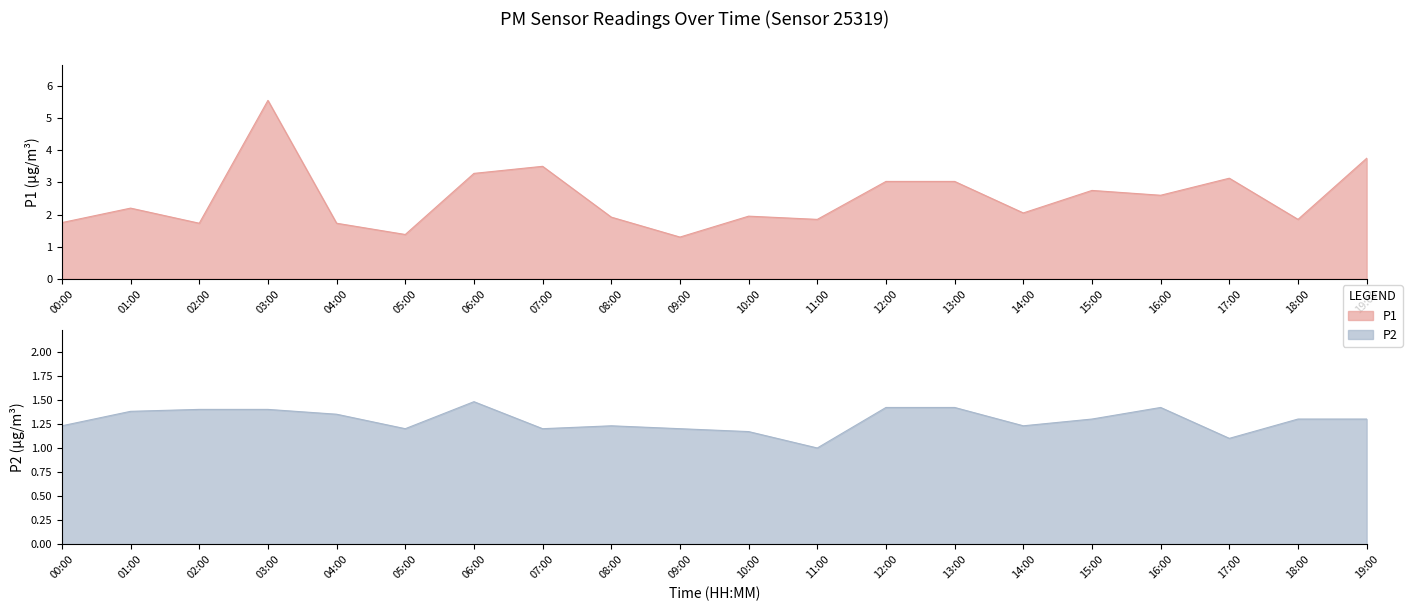

At which label does P2 reach its minimum?

11:00